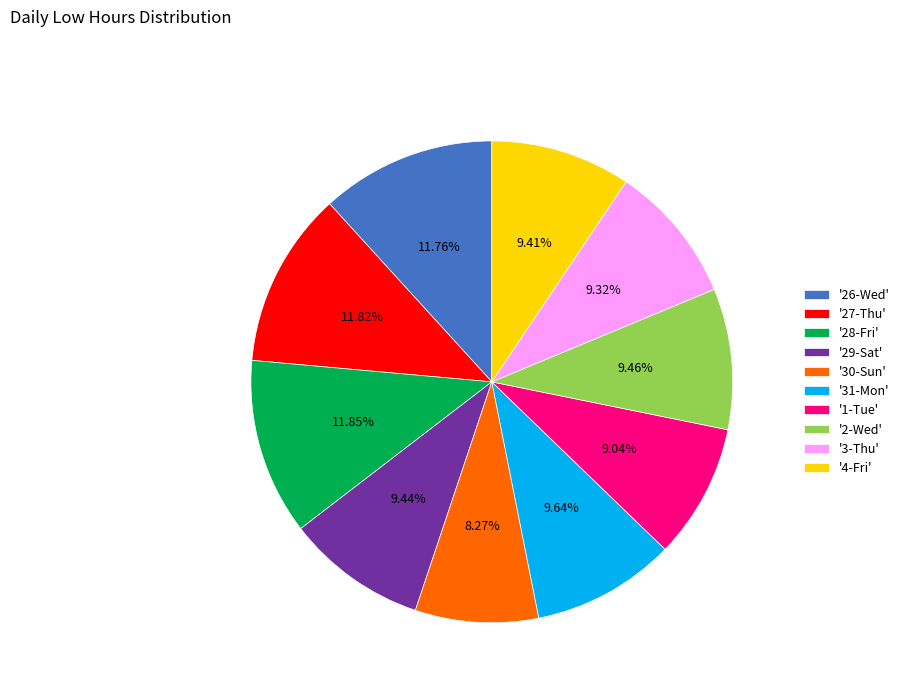

Which has a higher value, '26-Wed' or '1-Tue'?

'26-Wed'